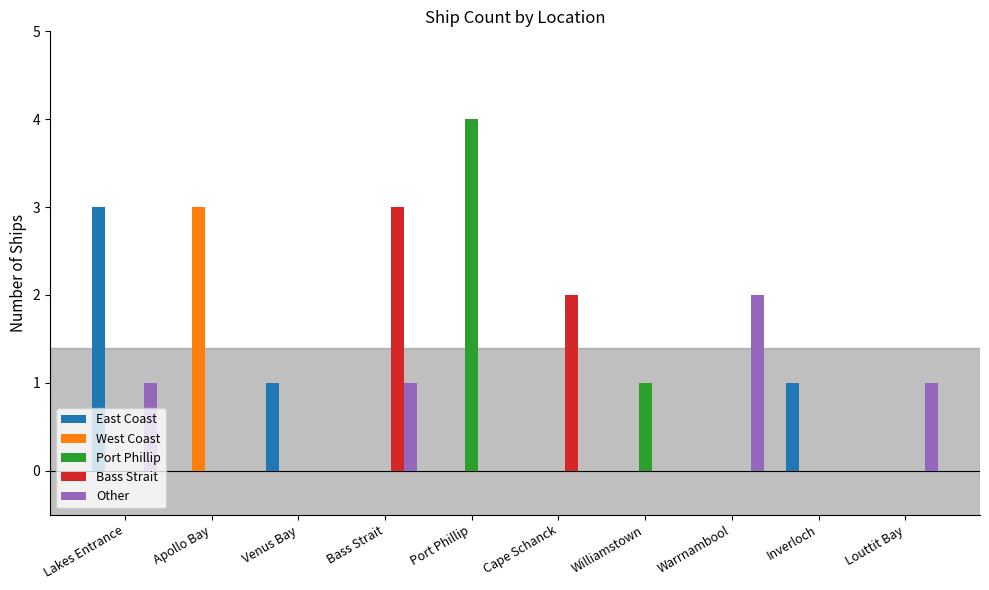

Which category has the highest value in the Other series?

Warrnambool